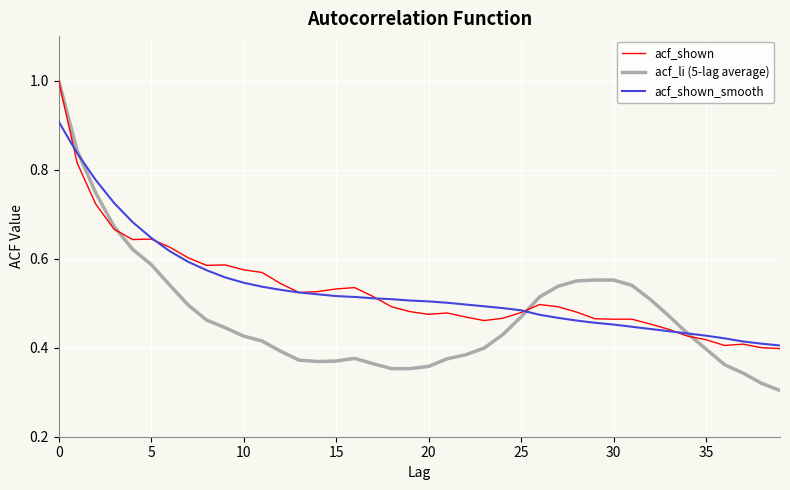

What is the maximum value shown in the chart?

1.0